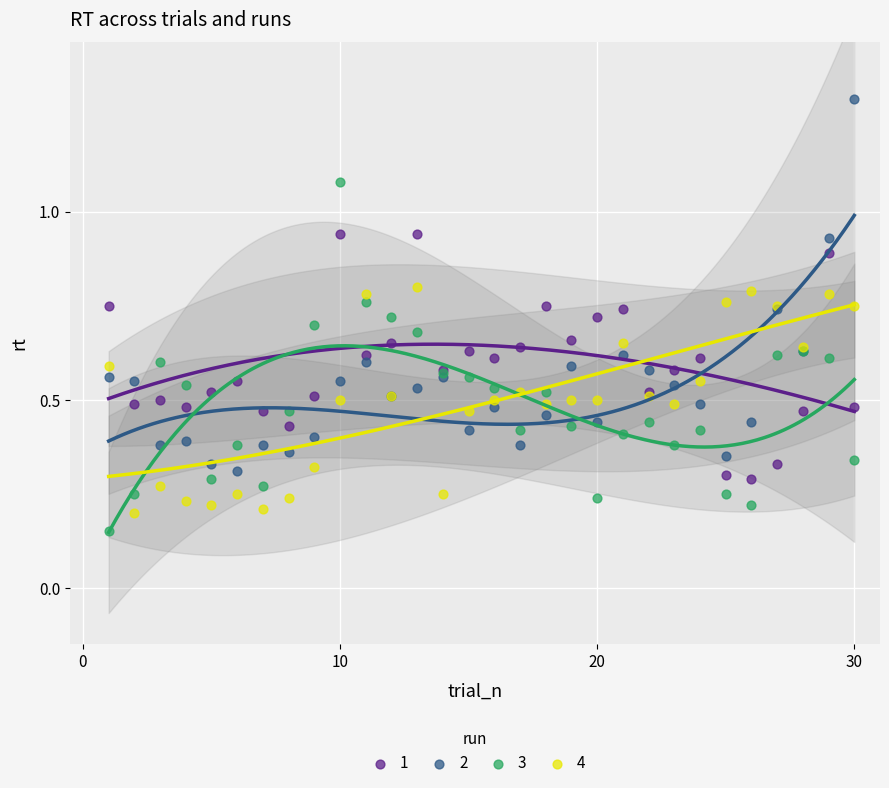

Which series contains the highest Y value?

2